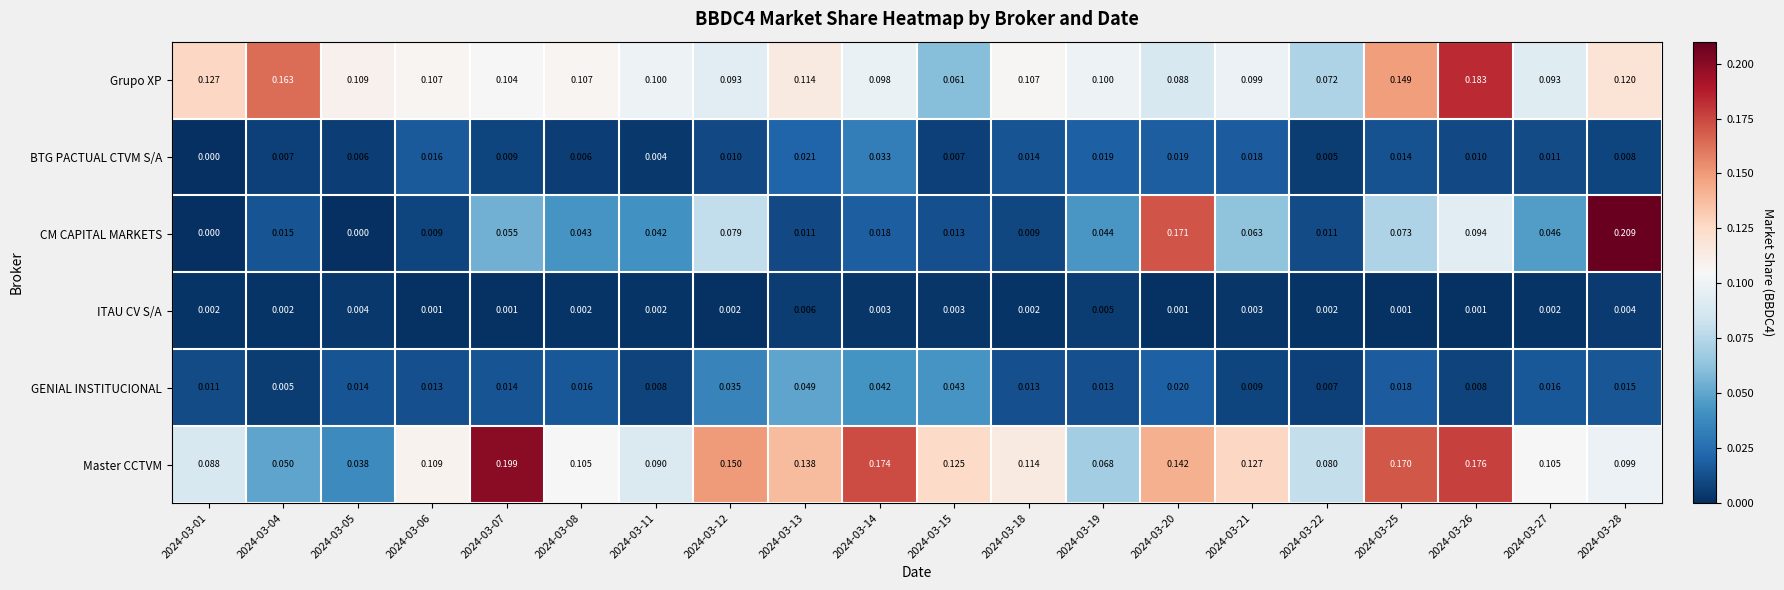

At how many categories does at least one series exceed 0?

20